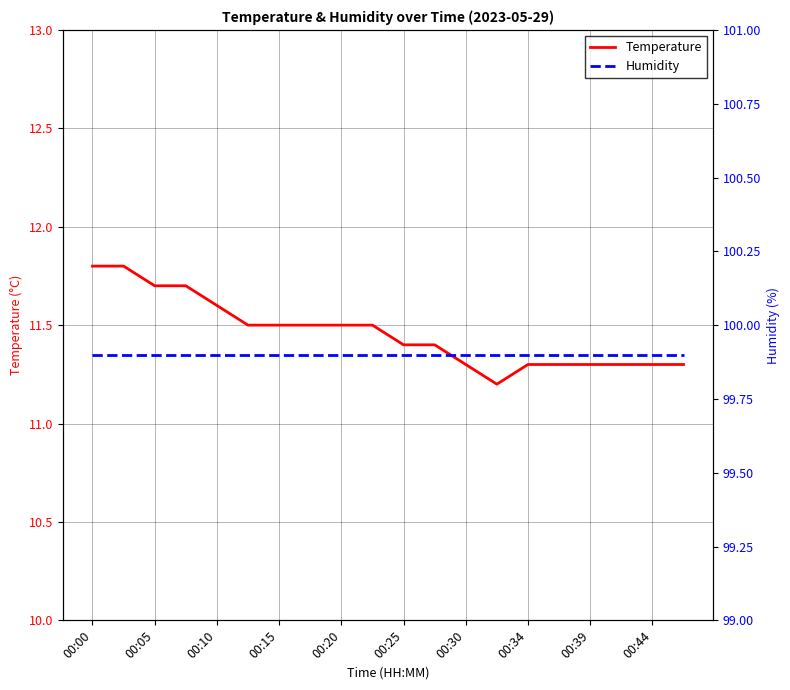

Rank the series by their maximum value, from lowest to highest.

Temperature, Humidity